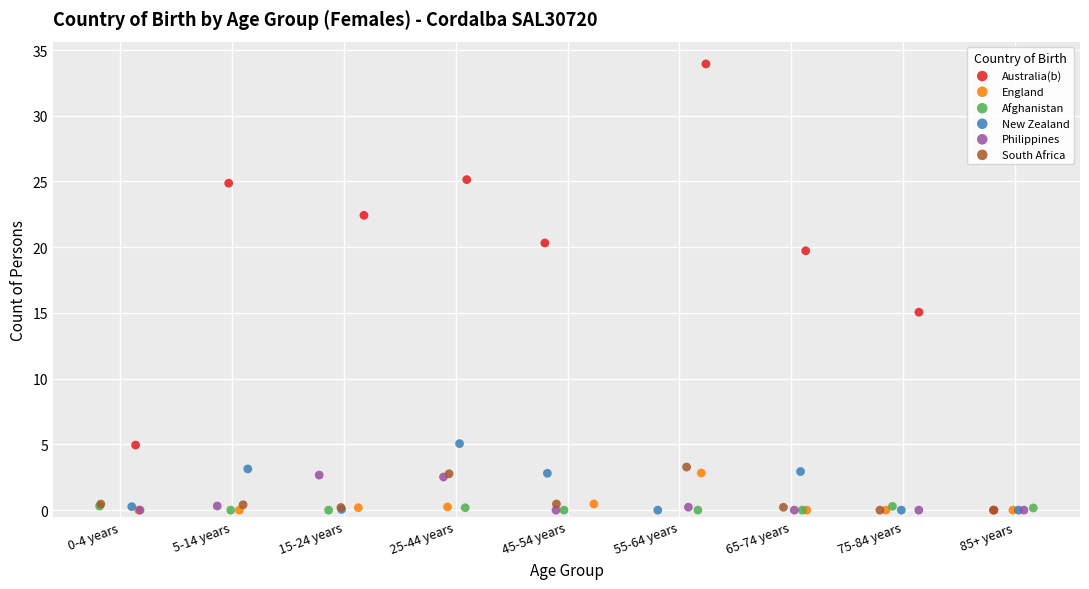

Which series has the widest spread of Y values?

Australia(b)